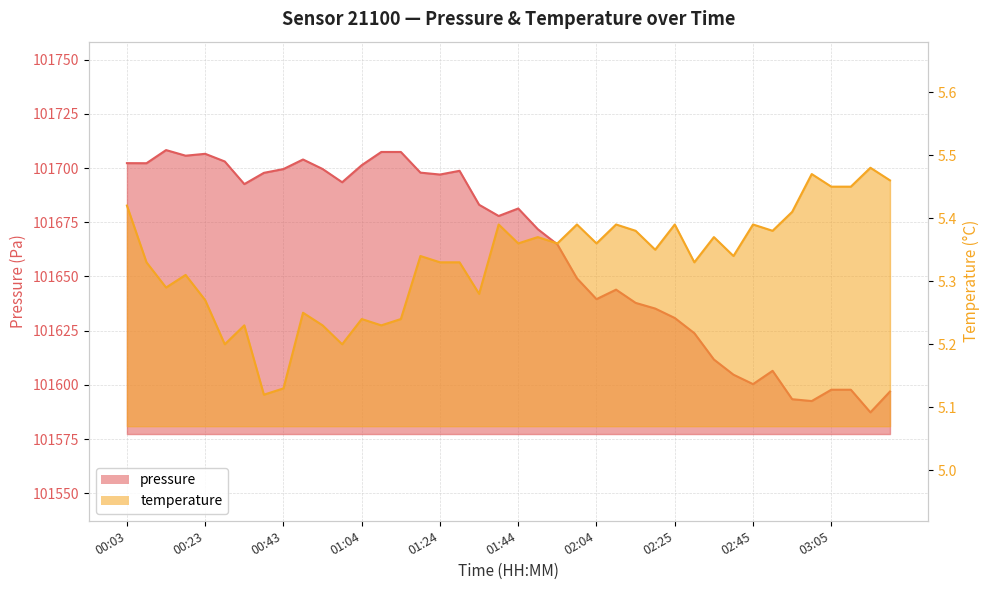

What is the difference between the second highest and minimum values in the pressure (line) series?

120.1